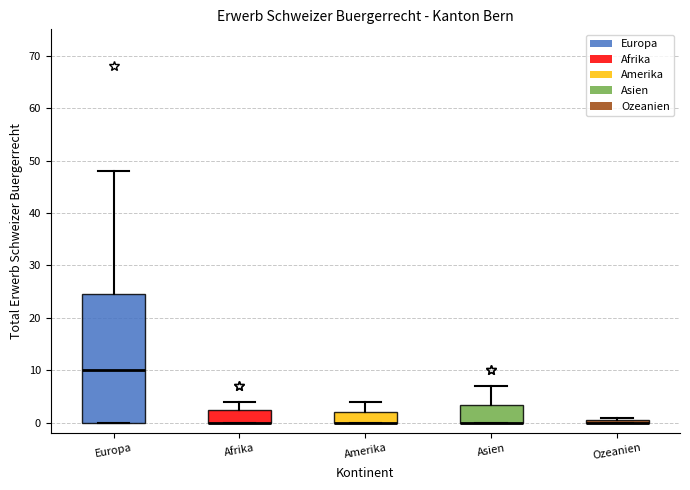

Comparing the boxes themselves (not the whiskers), which one is the tallest?

Europa